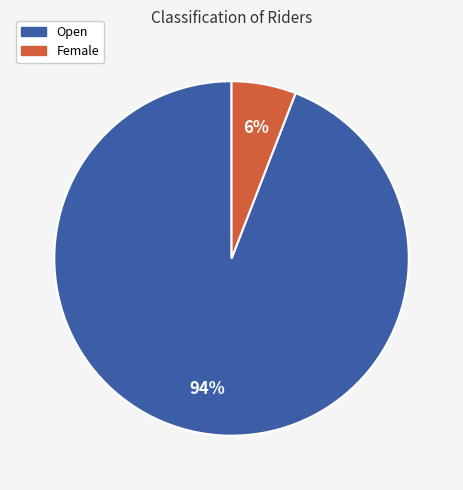

Is it true that Female is 11% of the pie?

False